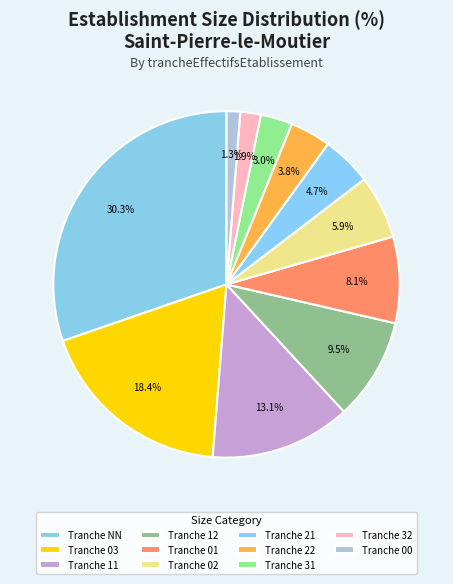

How many segments does this pie chart have?

11